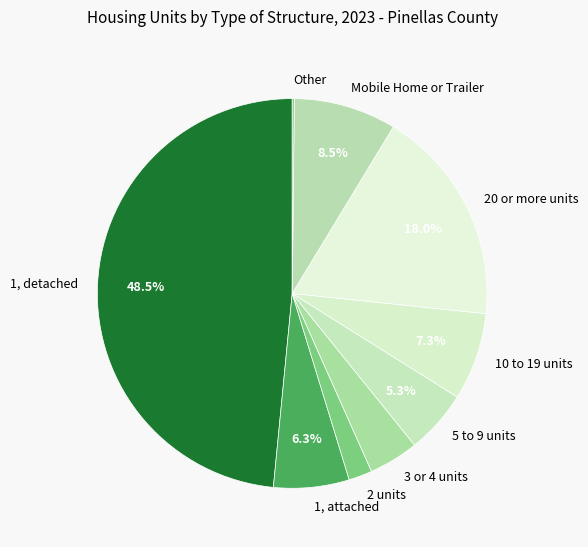

Which has a higher value, 3 or 4 units or 10 to 19 units?

10 to 19 units